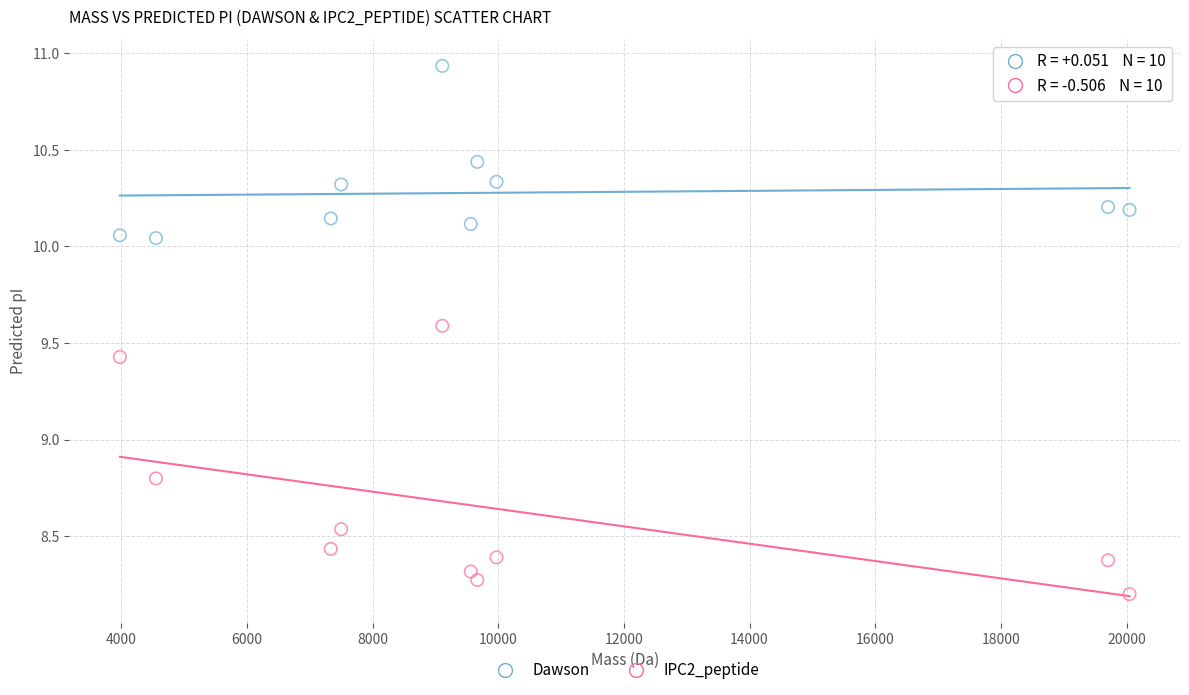

Across all data points, what is the range of Y values (max minus min)?

2.7